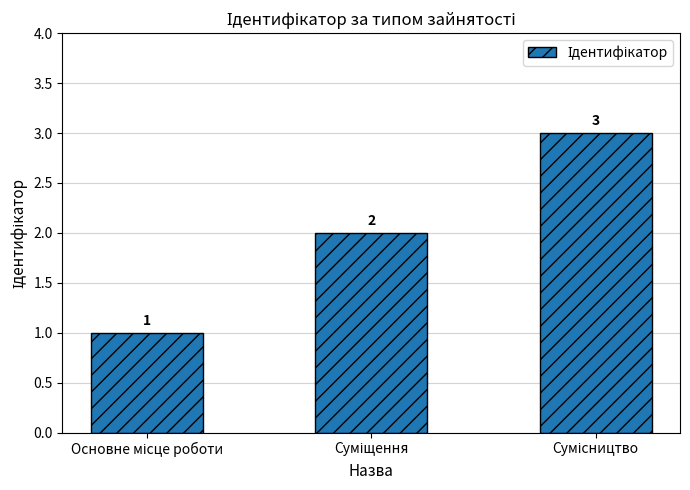

What is the value of the 1st bar from the left?

1